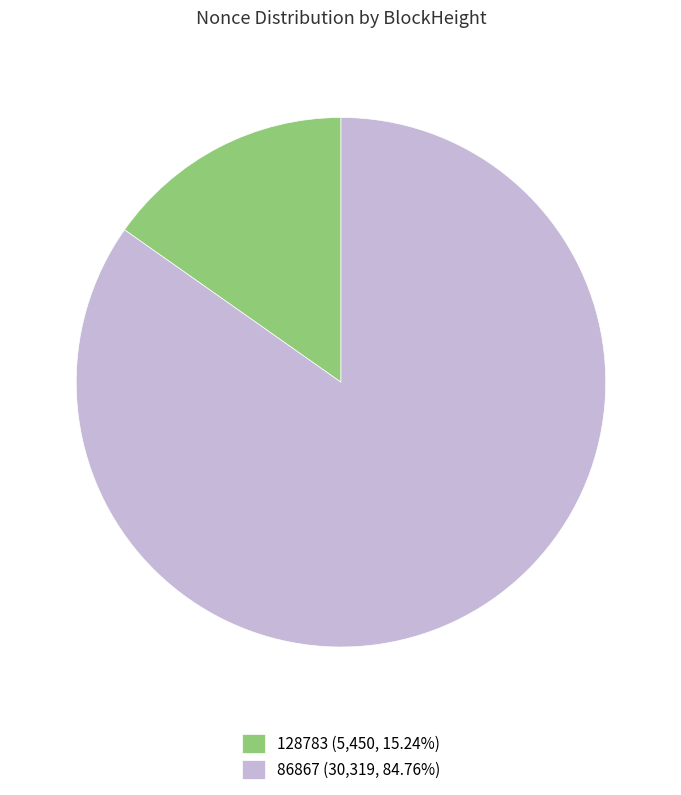

Is the sum of 128783 (5,450, 15.24%) and 86867 (30,319, 84.76%) greater than half?

Yes